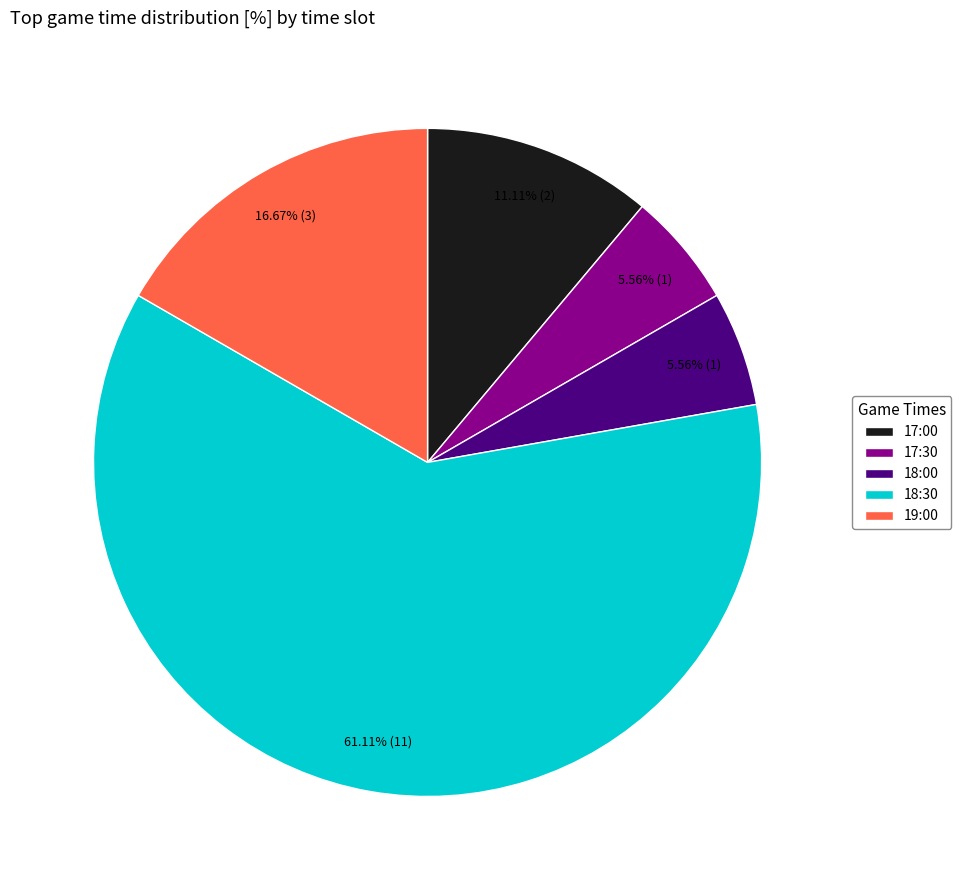

Is the sum of 17:30 and 18:00 greater than half?

No